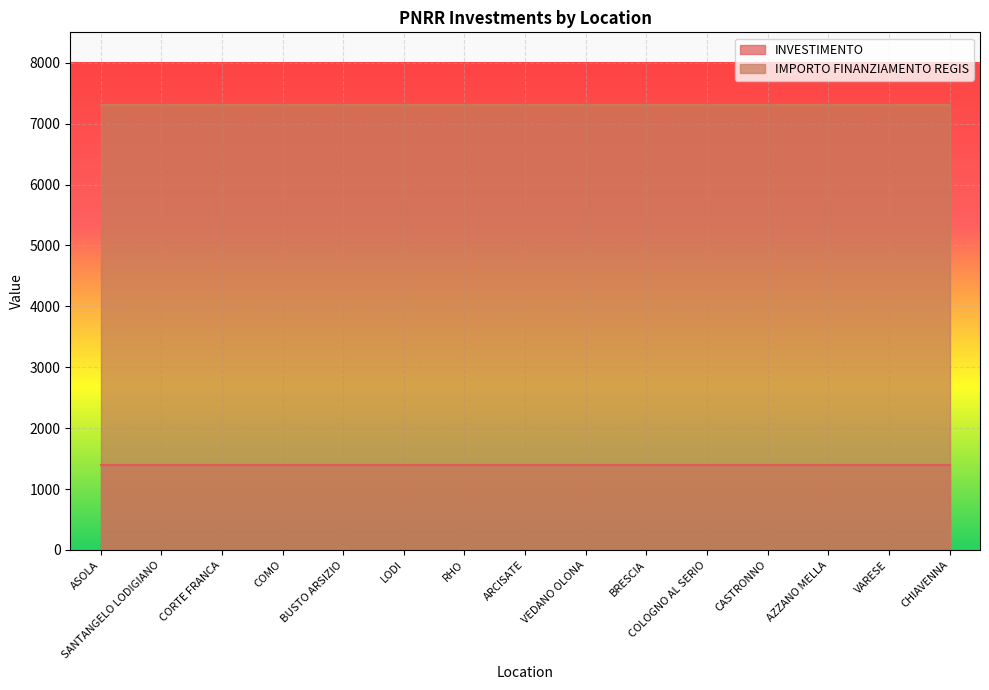

List the series in order of their peak value, lowest first.

INVESTIMENTO, IMPORTO FINANZIAMENTO REGIS